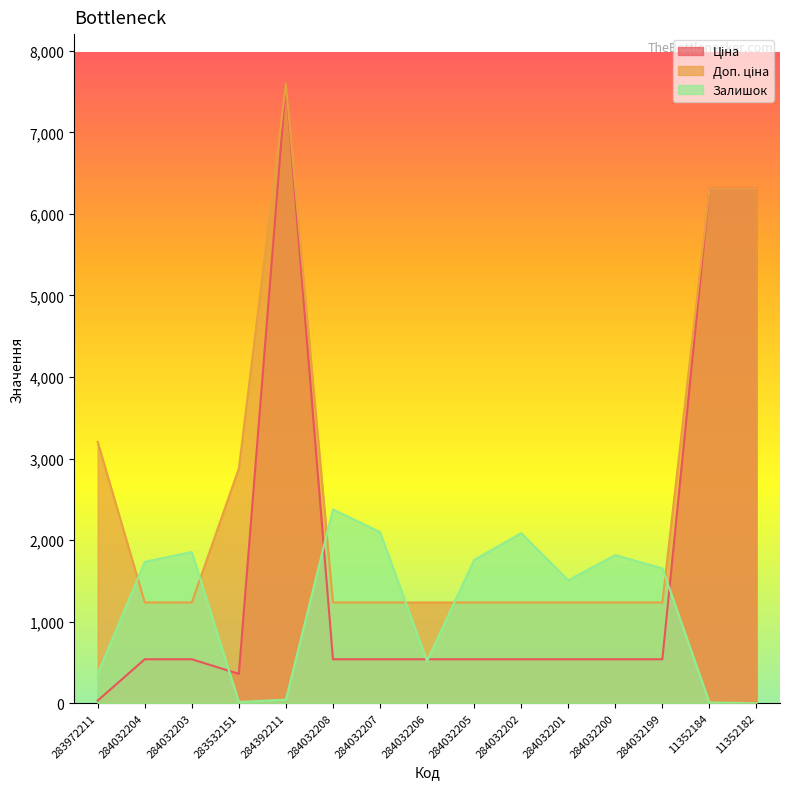

Reading left to right, list all the values displayed in this chart.

Ціна: 283972211=32.0	284032204=539.0	284032203=539.0	283532151=359.9	284392211=7596.5	284032208=539.0	284032207=539.0	284032206=539.0	284032205=539.0	284032202=539.0	284032201=539.0	284032200=539.0	284032199=539.0	11352184=6308.8	11352182=6308.8
Доп. ціна: 283972211=3205.0	284032204=1235.4	284032203=1235.4	283532151=2878.8	284392211=7596.5	284032208=1235.4	284032207=1235.4	284032206=1235.4	284032205=1235.4	284032202=1235.4	284032201=1235.4	284032200=1235.4	284032199=1235.4	11352184=6308.8	11352182=6308.8
Залишок: 283972211=360.0	284032204=1734.0	284032203=1854.0	283532151=15.0	284392211=44.0	284032208=2377.0	284032207=2099.0	284032206=518.0	284032205=1757.0	284032202=2086.0	284032201=1508.0	284032200=1816.0	284032199=1653.0	11352184=9.0	11352182=0.0